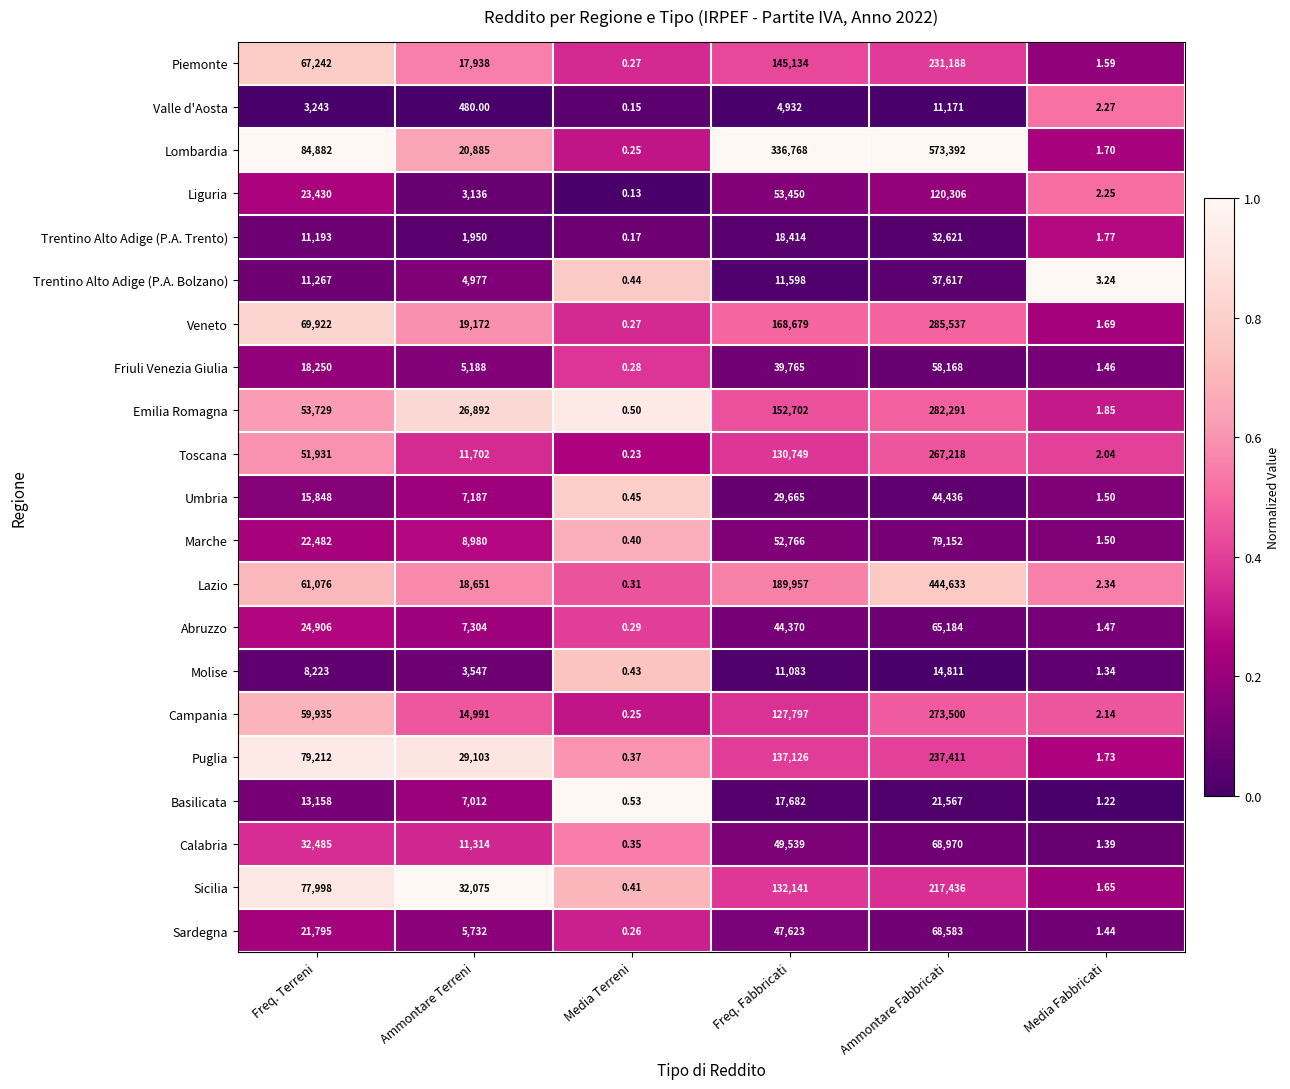

At which label is Valle d'Aosta closest to 5585?

Freq. Fabbricati